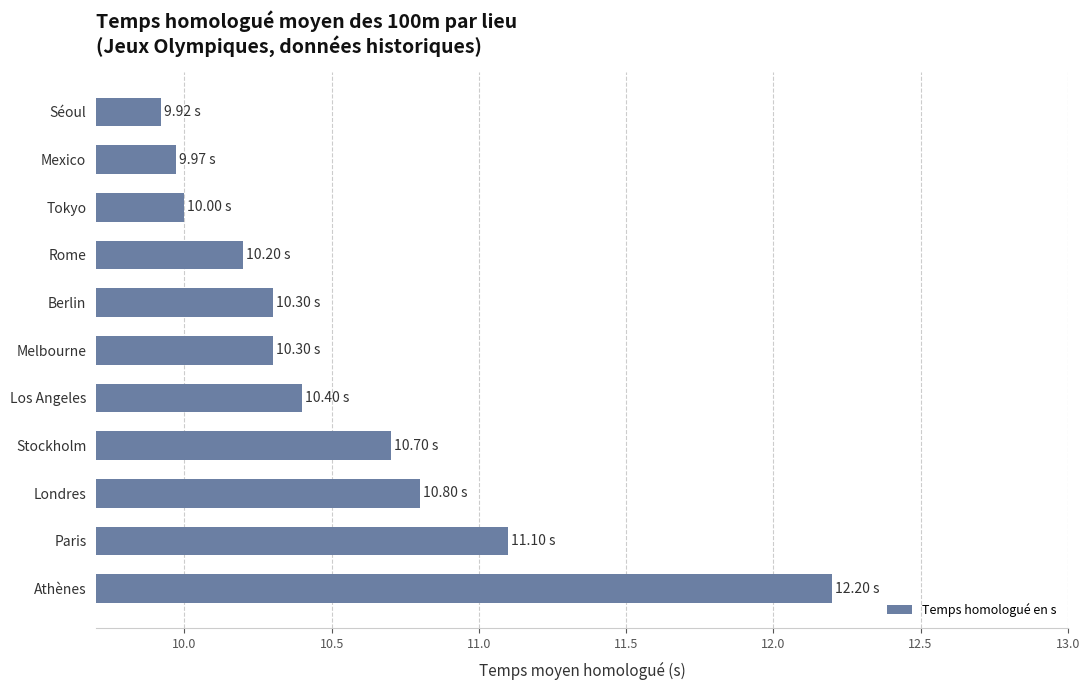

Are the bars grouped side by side (vs. stacked)?

No